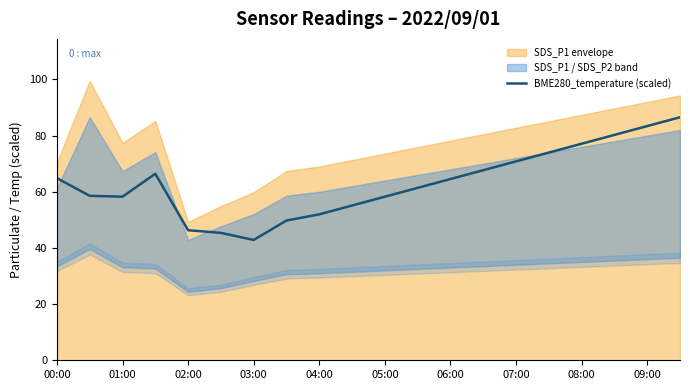

How many values are below 64?

10